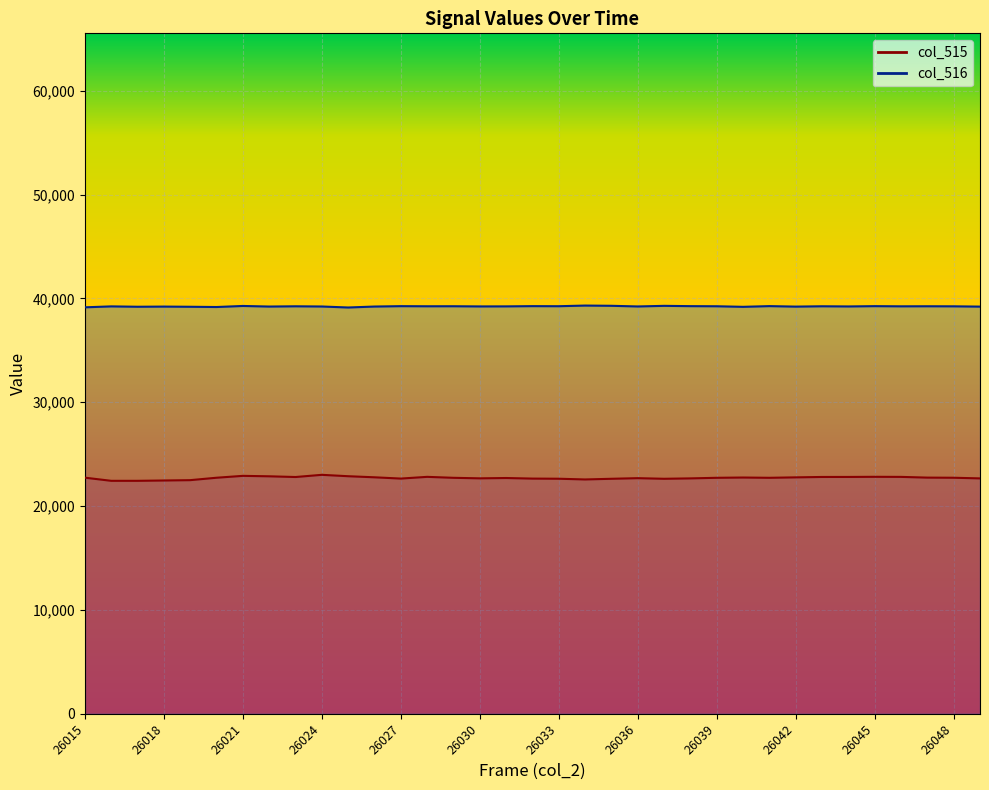

What is the total value across all series at 26017?

61639